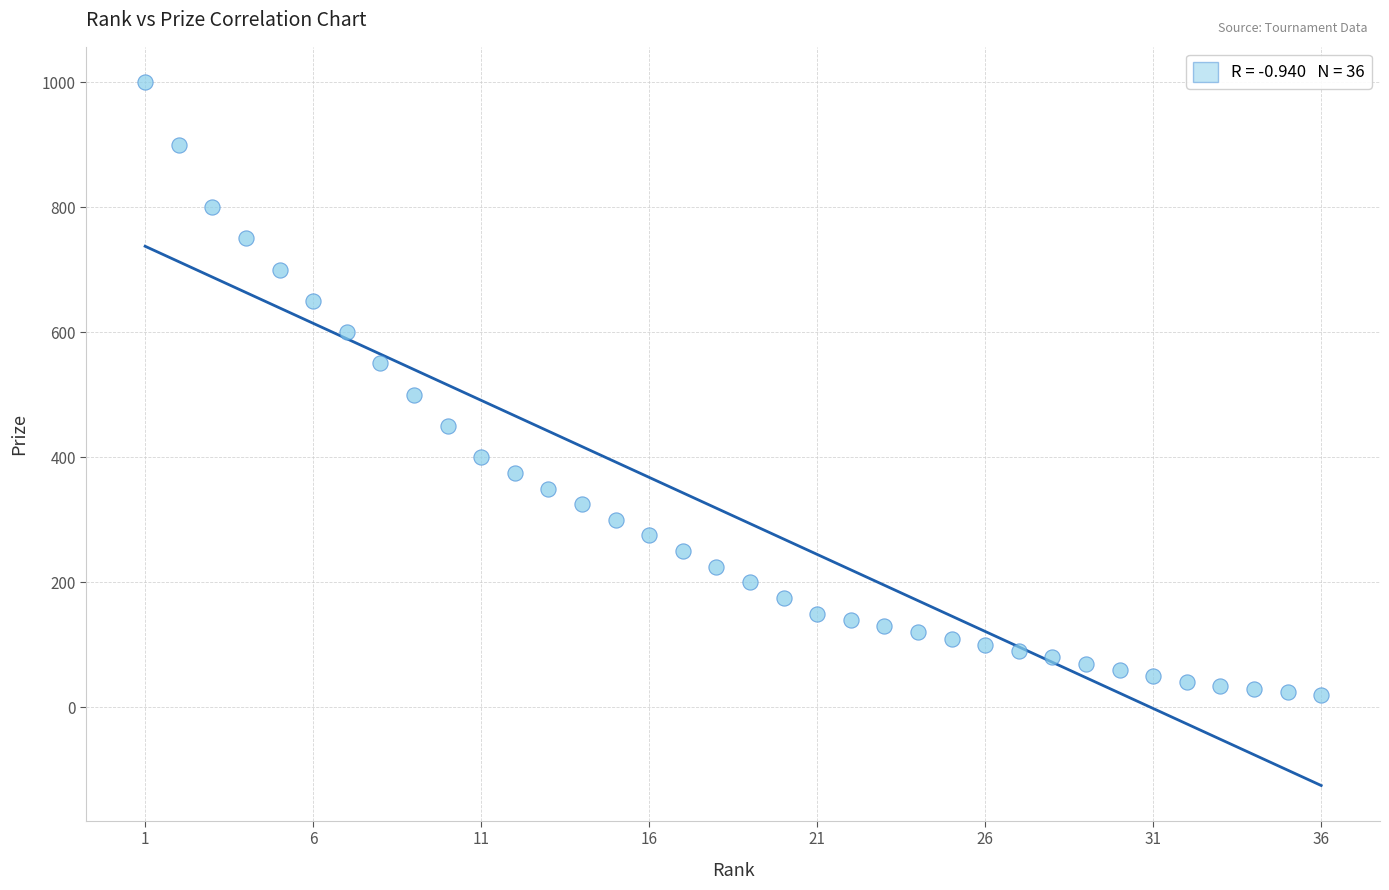

What is the range of X values (max minus min)?

35